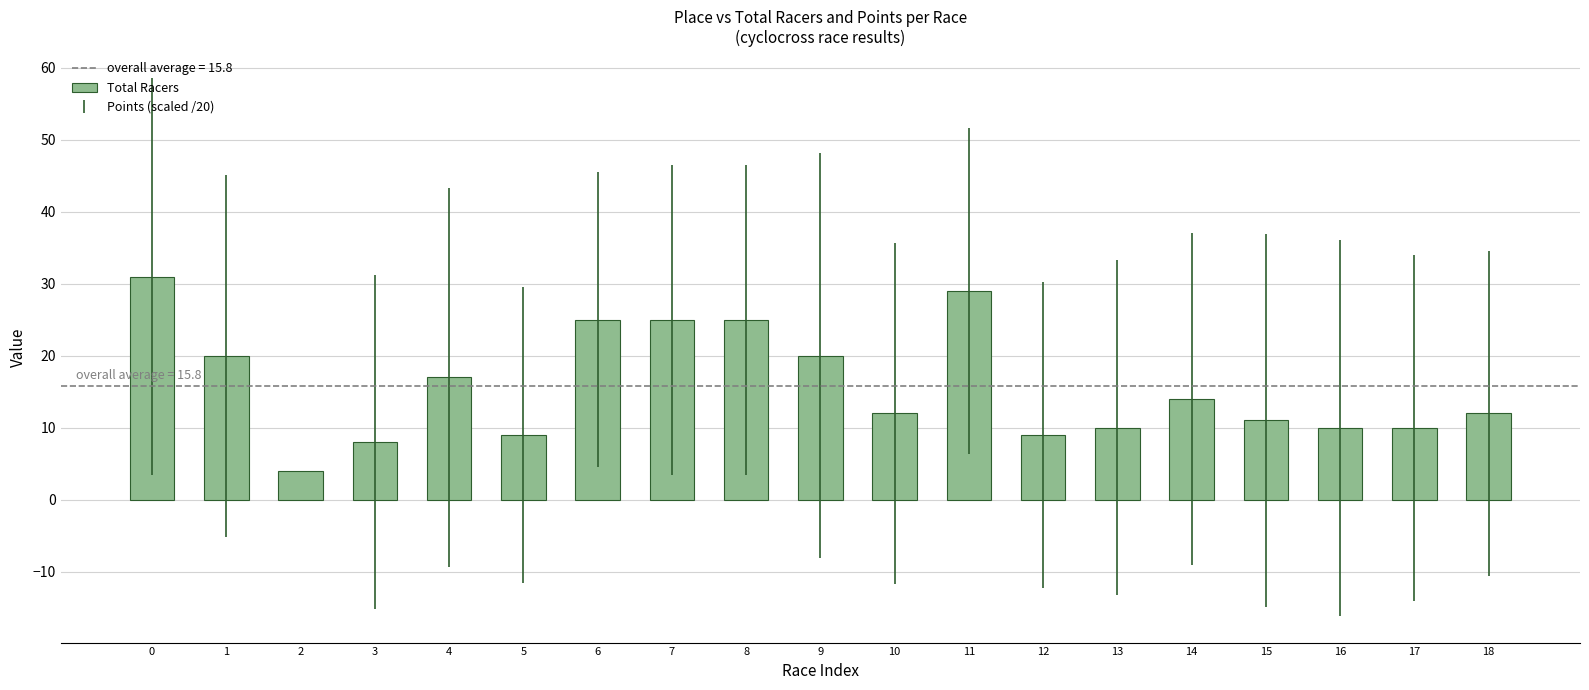

What is the sum of all values?

301